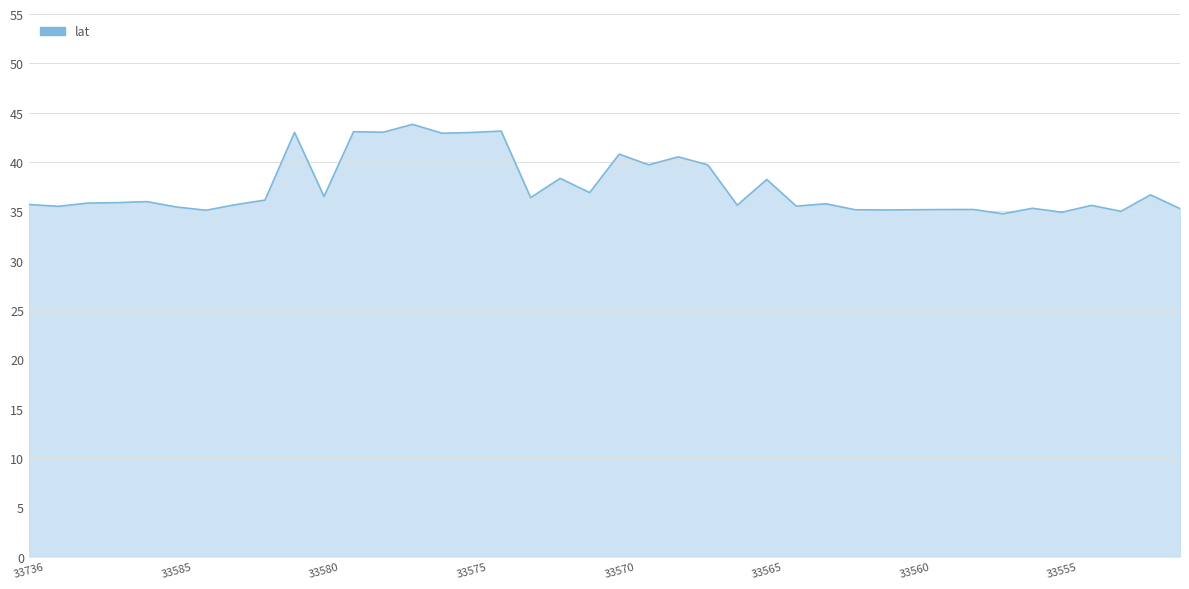

What is the difference between the maximum and minimum values?

9.1